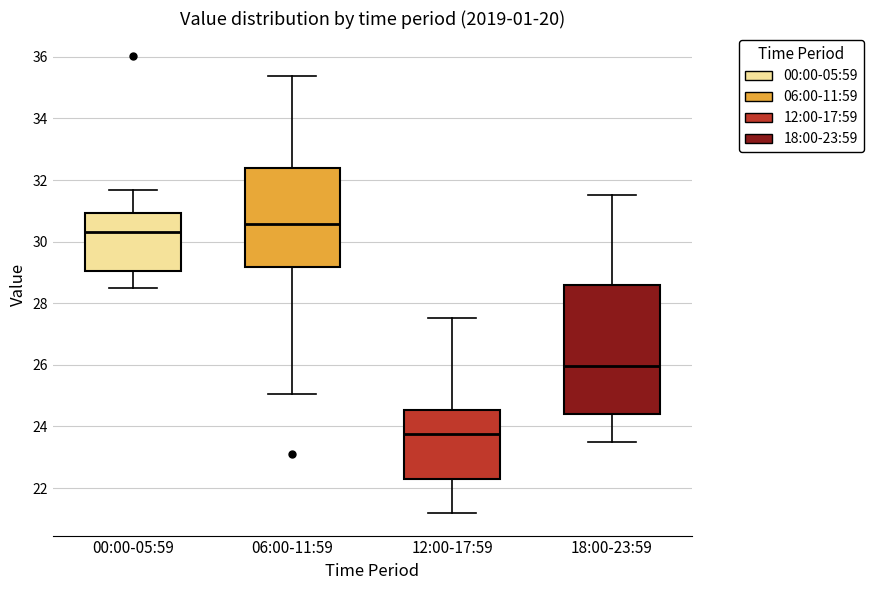

Which box's median line is the lowest?

12:00-17:59